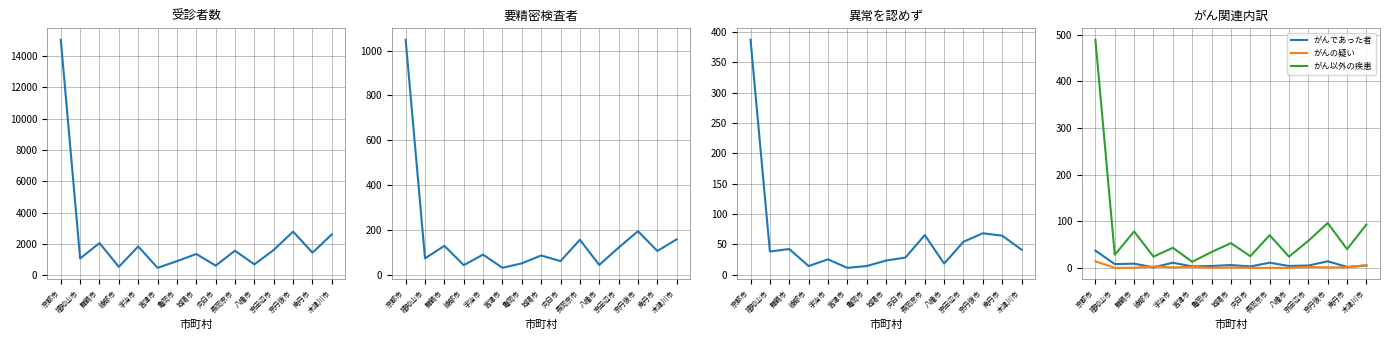

True or false: 異常を認めず and 要精密検査者 cross at least once.

False